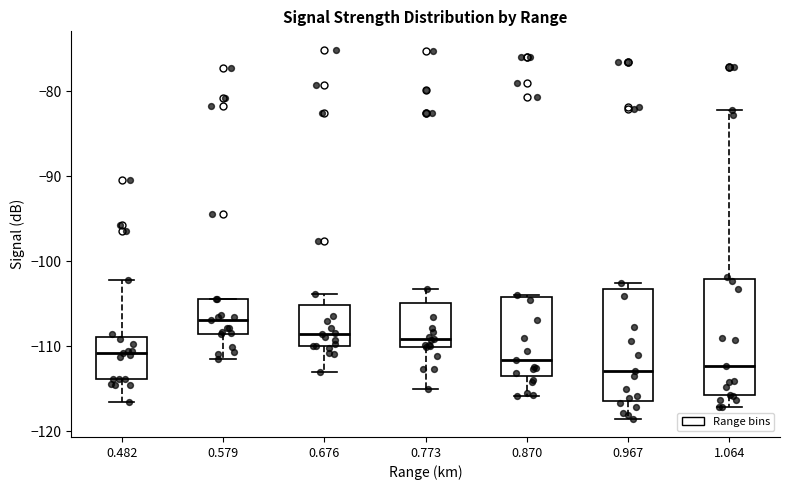

Reading left to right, transcribe this box plot: for each box, give where its median line is, the range the box spans, and where its two whiskers end, as read against the y-axis. The values are not printed on the chart, so give them approximately, as read against the axis.

0.482: median -111, box -114 to -109, whiskers -116 to -102
0.579: median -107, box -108 to -104, whiskers -111 to -104
0.676: median -108, box -110 to -105, whiskers -113 to -104
0.773: median -109, box -110 to -105, whiskers -115 to -103
0.870: median -112, box -114 to -104, whiskers -116 to -104
0.967: median -113, box -116 to -103, whiskers -118 to -102
1.064: median -112, box -116 to -102, whiskers -117 to -82